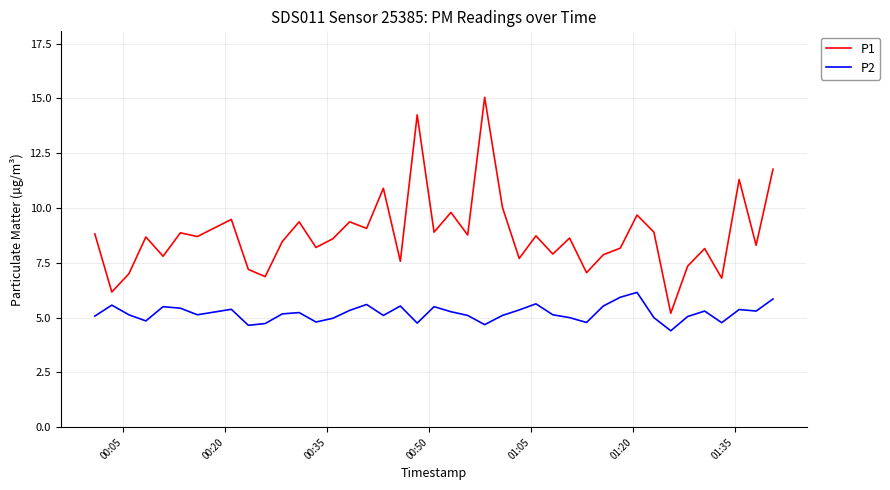

True or false: P1 and P2 intersect in this chart.

False